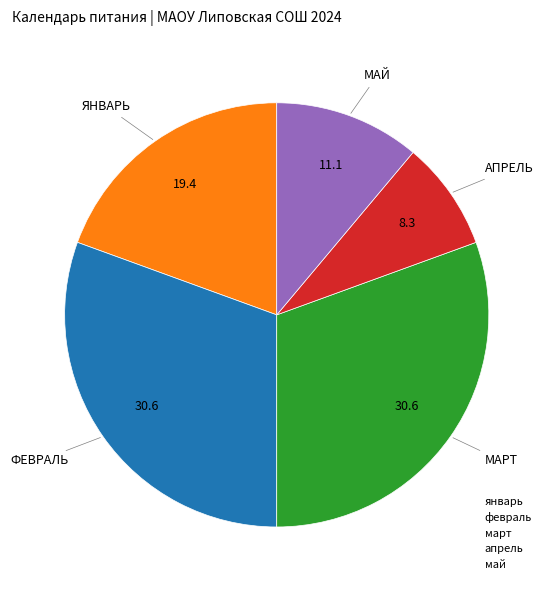

Between апрель and май, which is larger?

май